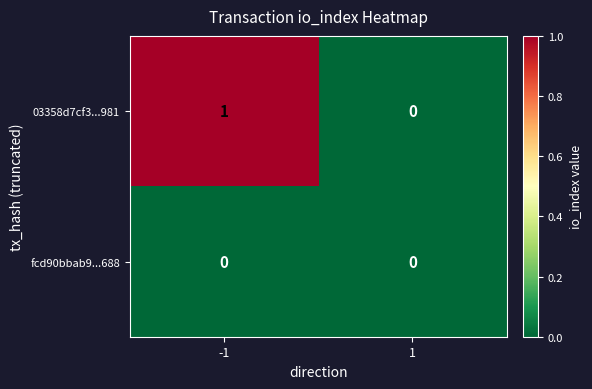

How many categories are shown in the chart?

2